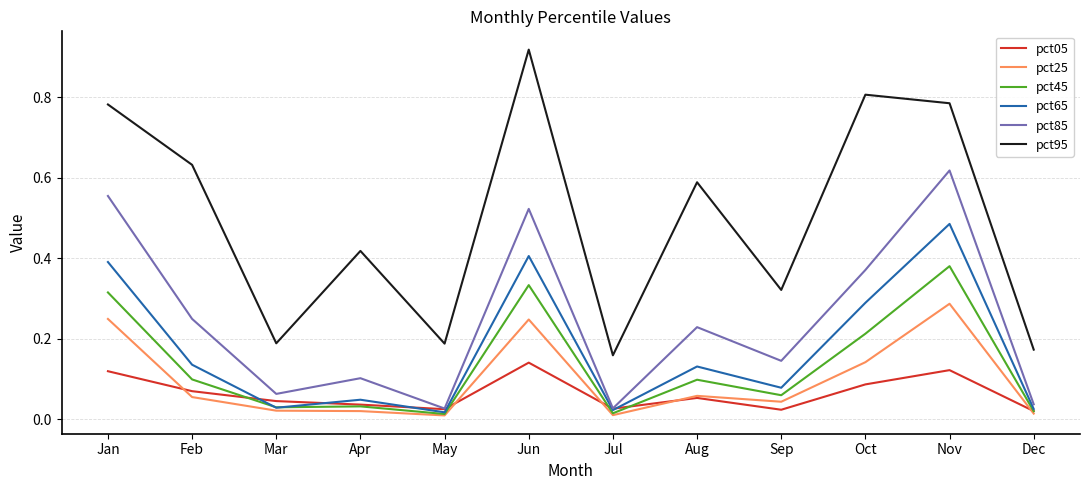

Is this an area chart (filled region under the line)?

No